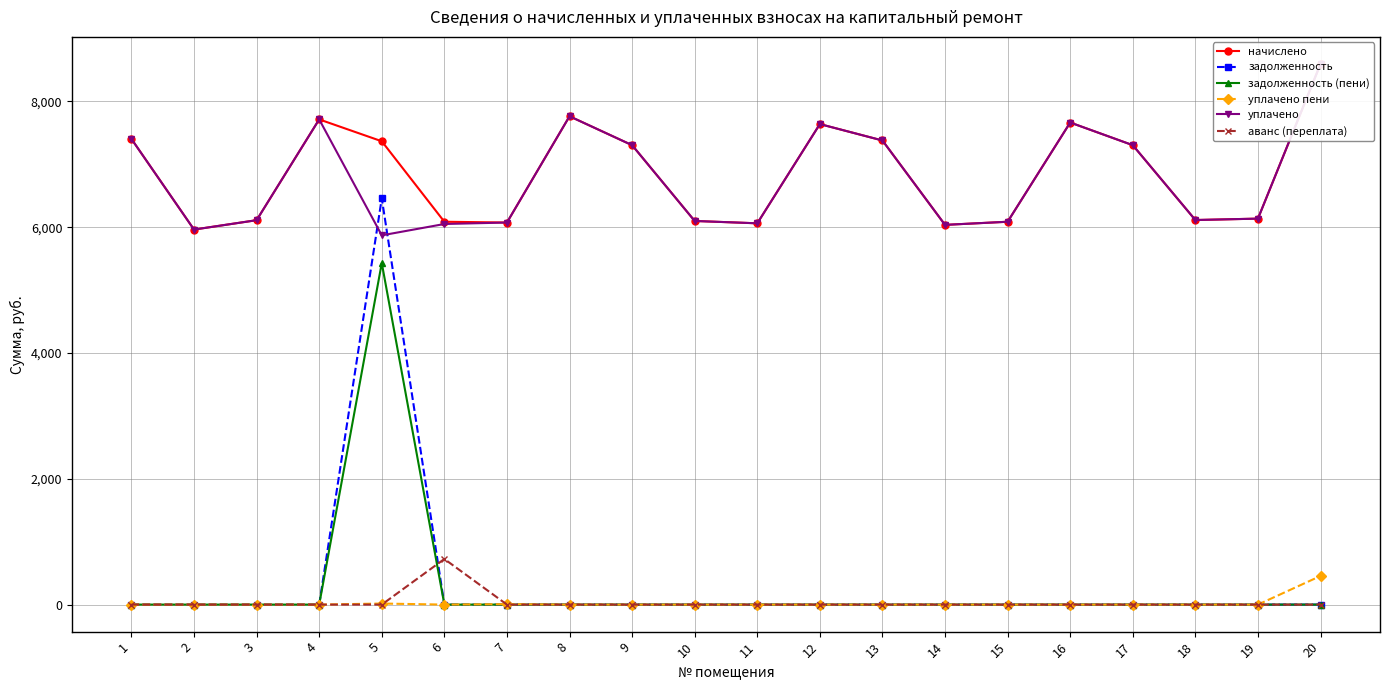

True or false: аванс (переплата) has a value of -323.8 at 1.

False